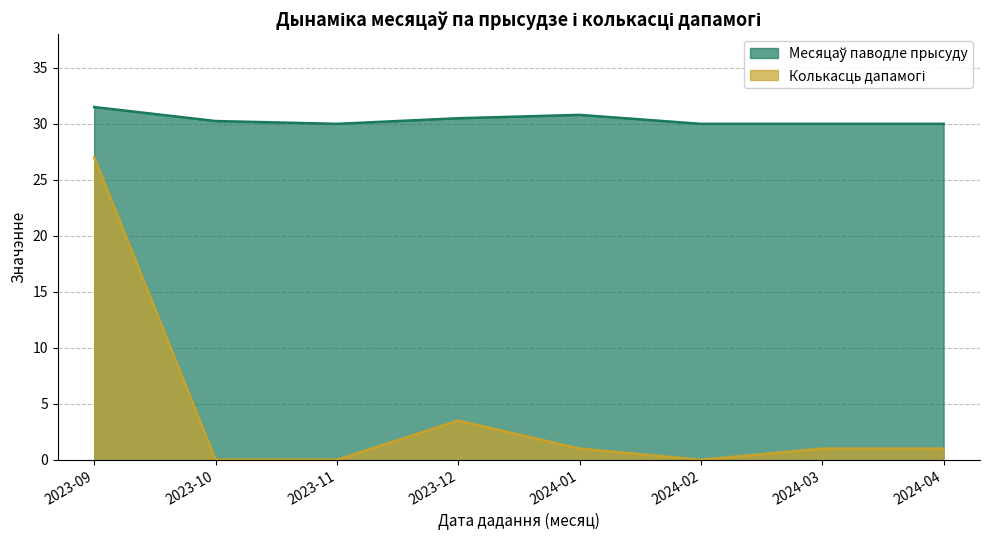

What is the label of the 8th point from the left?

2024-04